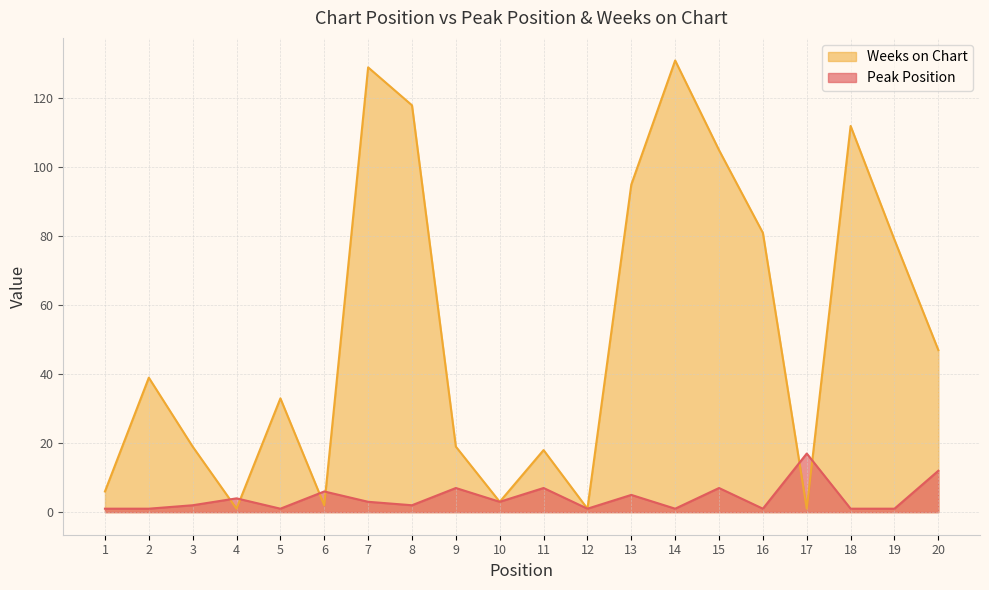

Which category has the highest value across all series?

14